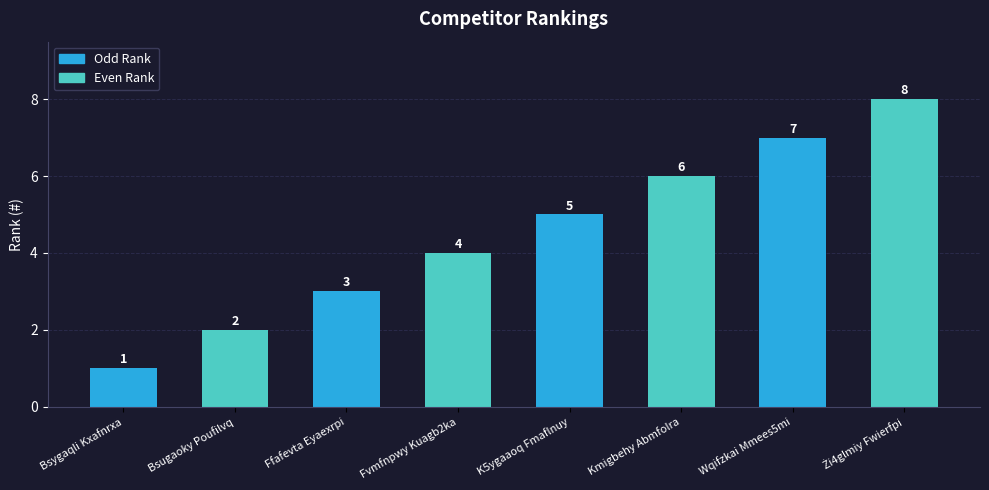

Count the values in the range 3 to 7.

5